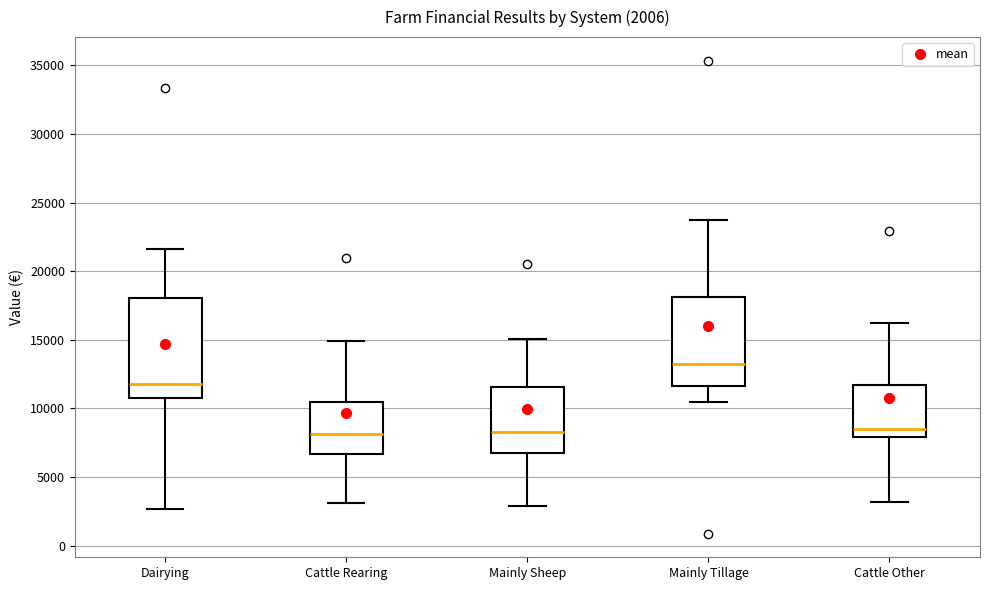

Comparing the boxes themselves (not the whiskers), which one is the tallest?

Dairying